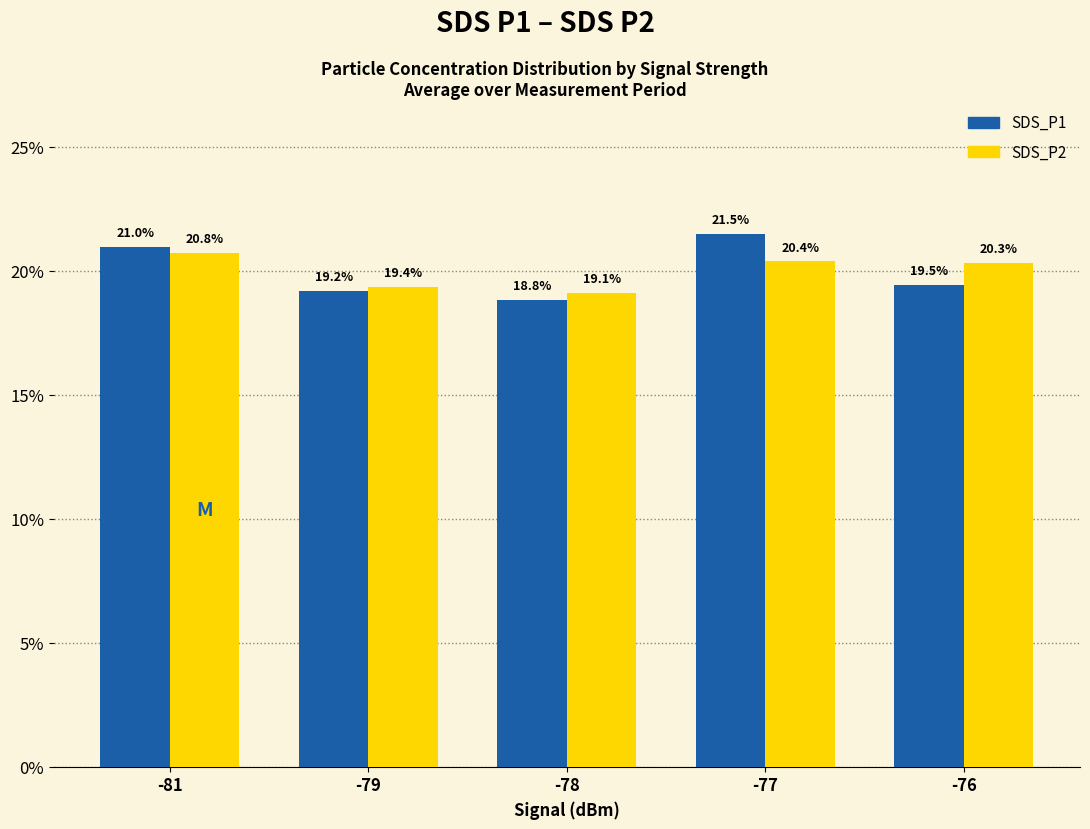

List the labels in order of SDS_P1 value, largest first.

-77, -81, -76, -79, -78